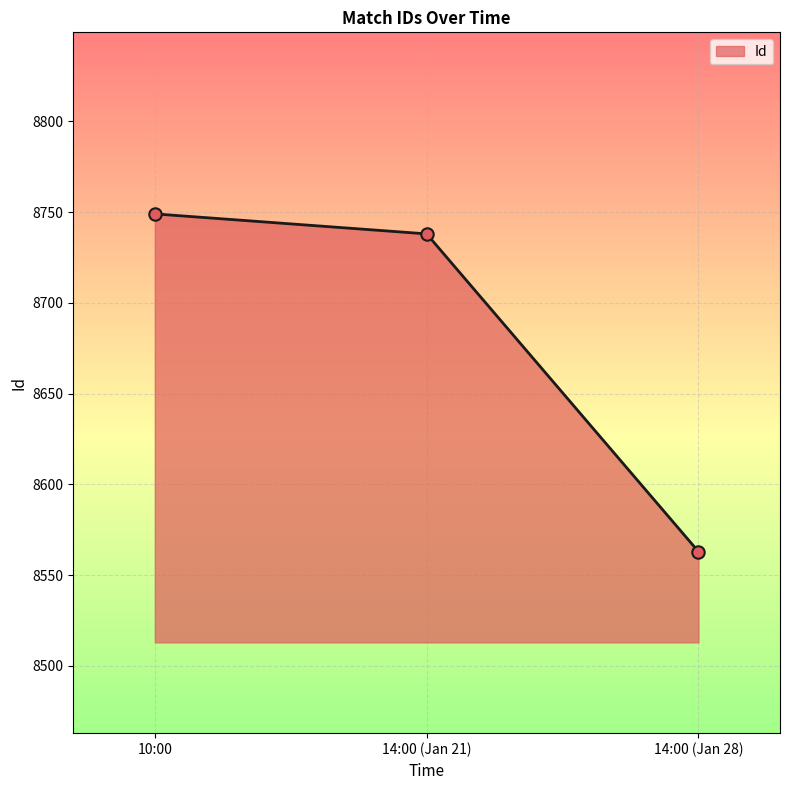

Which has a higher value, 10:00 or 14:00 (Jan 28)?

10:00